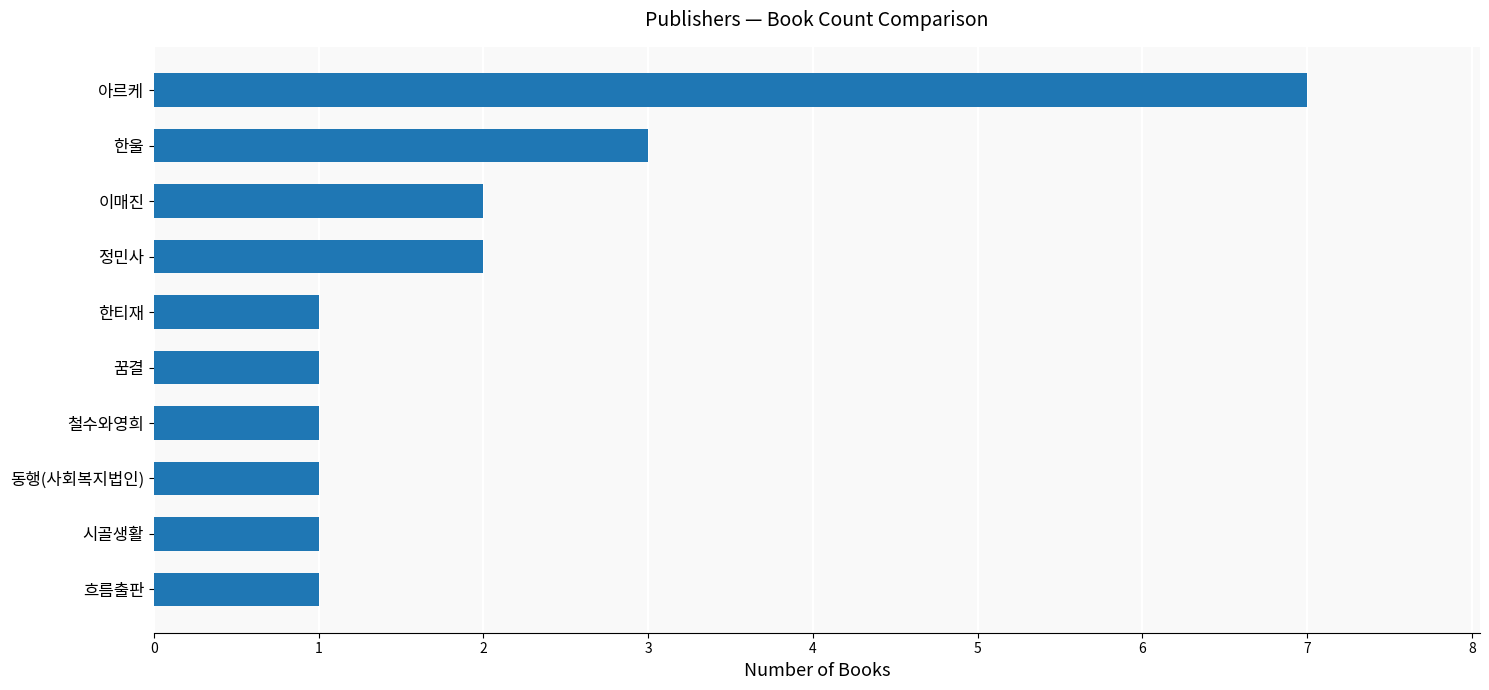

The chart shows a value of 7 at 아르케. True or false?

True